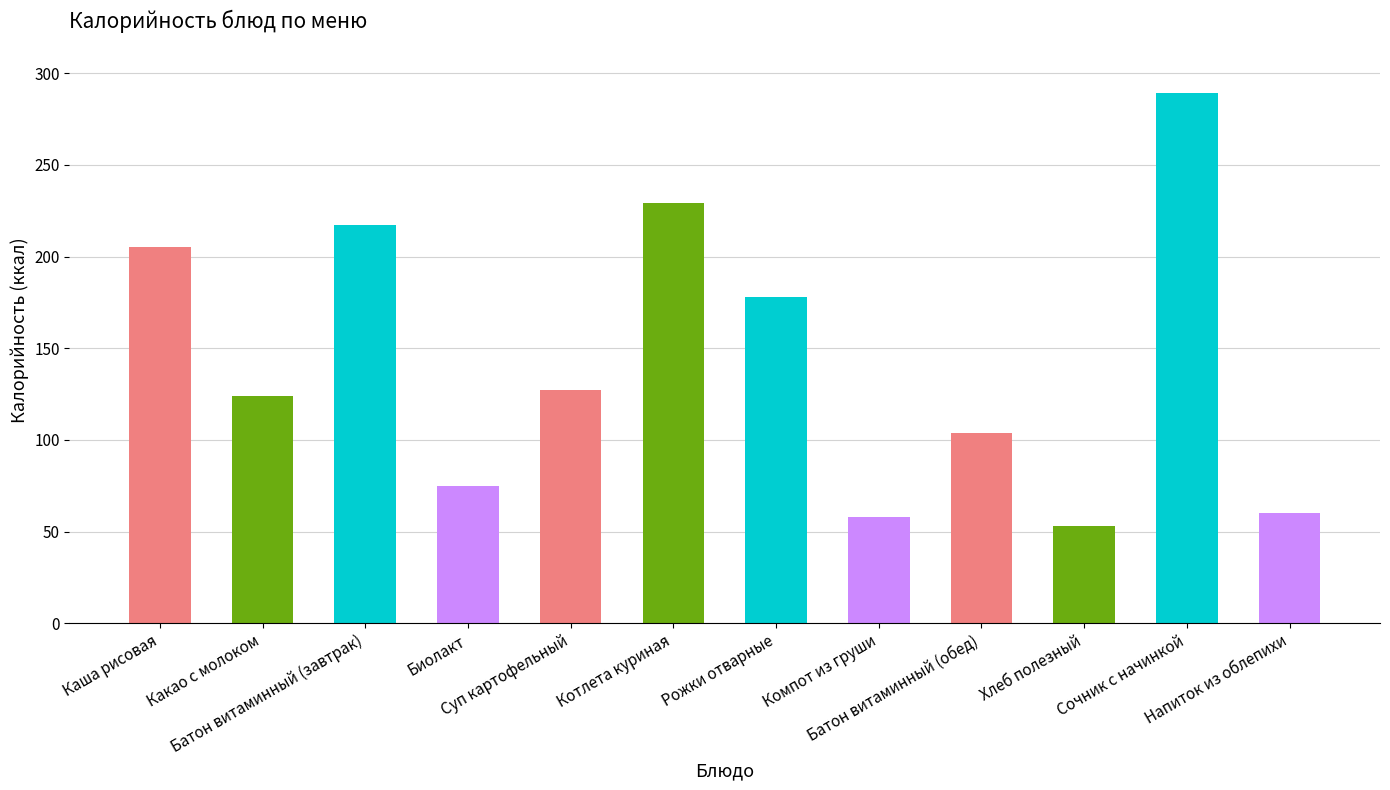

Where does the data first go above 127?

Каша рисовая